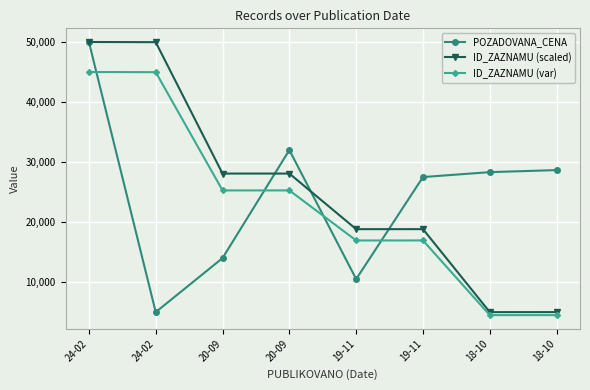

Which series changed the most between 19-11 and 19-11?

POZADOVANA_CENA